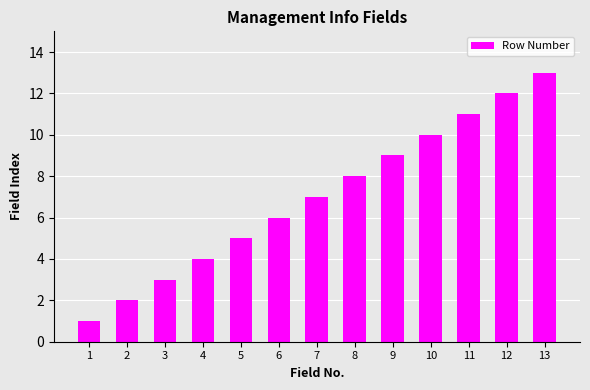

What is the change in value from 5 to 13?

+8